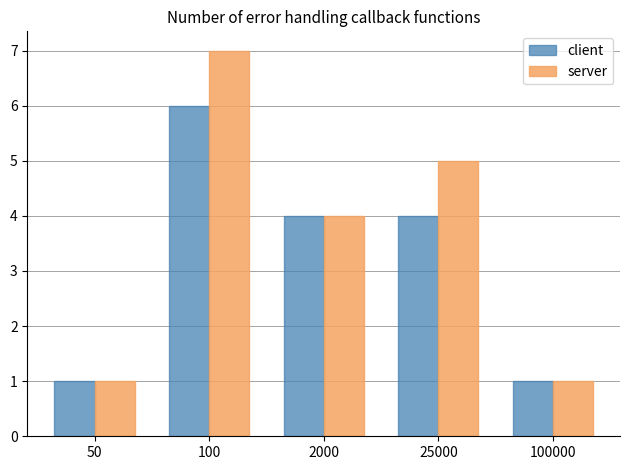

Is it true that server equals 4 at 2000?

True